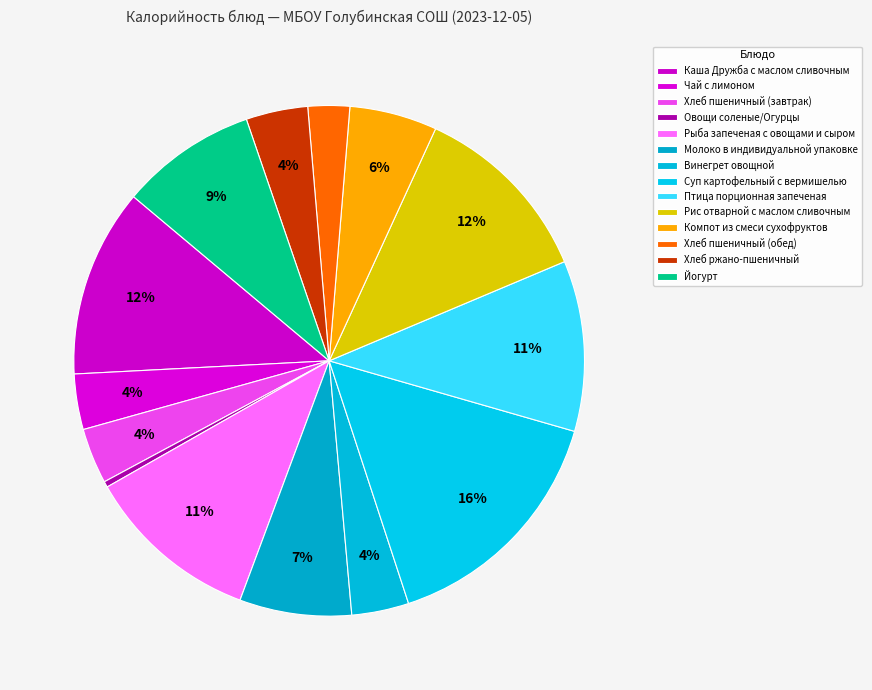

Is it true that Птица порционная запеченая is 11% of the pie?

True